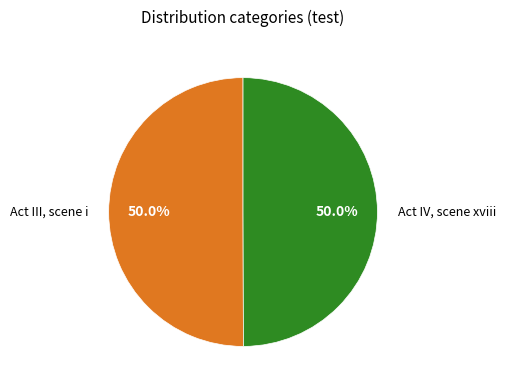

Do Act III, scene i and Act IV, scene xviii together represent more than half of the pie?

Yes